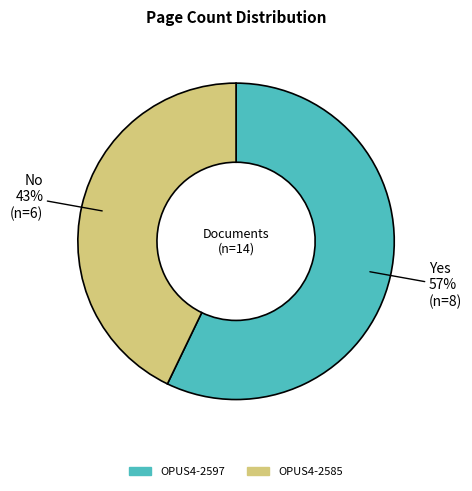

To the nearest percent, what portion does OPUS4-2597 represent?

57%